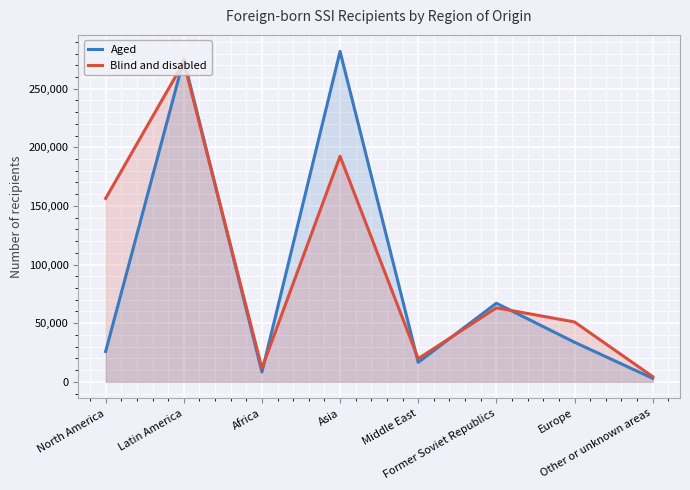

What is the difference between the maximum and second lowest values in the Aged series?

273516